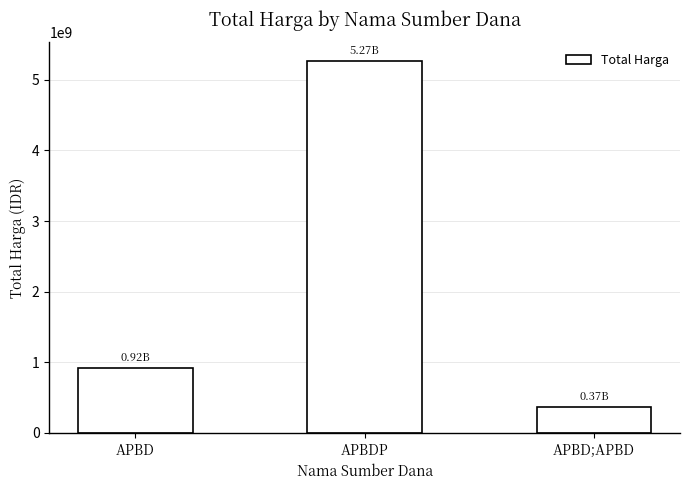

How many categories are shown in the chart?

3